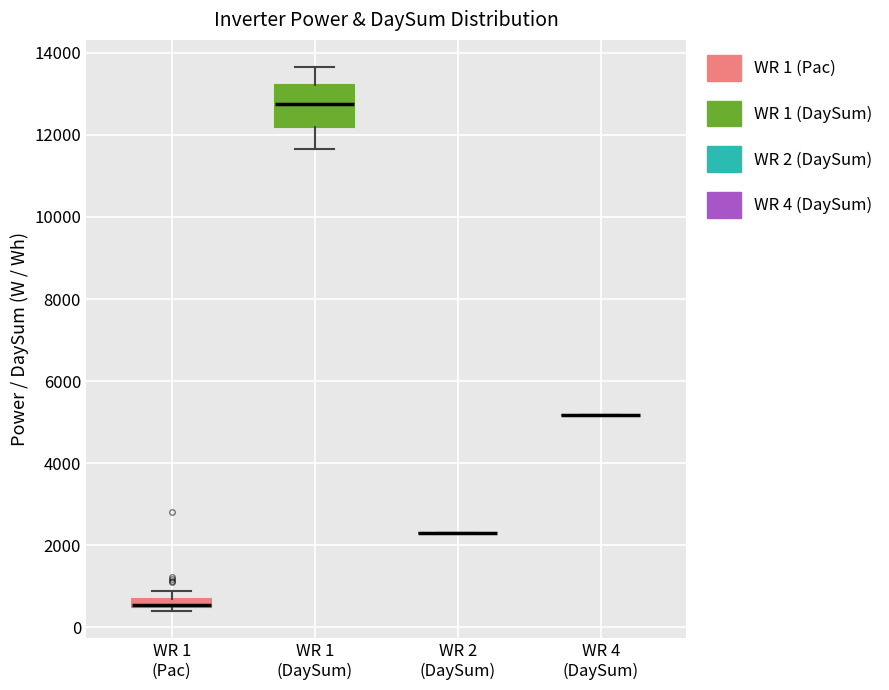

Comparing the boxes themselves (not the whiskers), which one is the tallest?

WR 1 (DaySum)